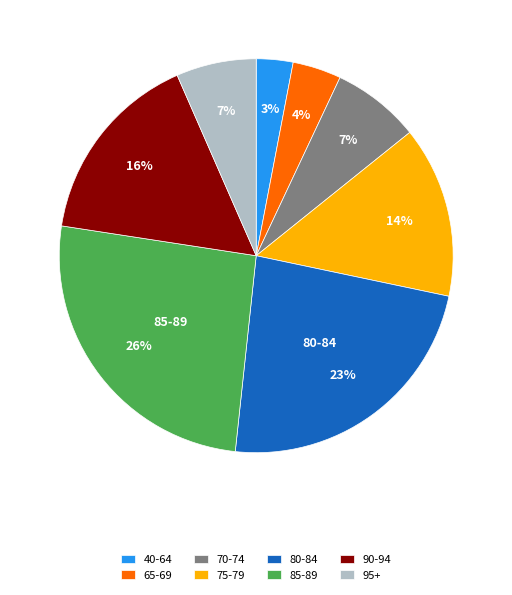

Count the number of slices in the pie.

8